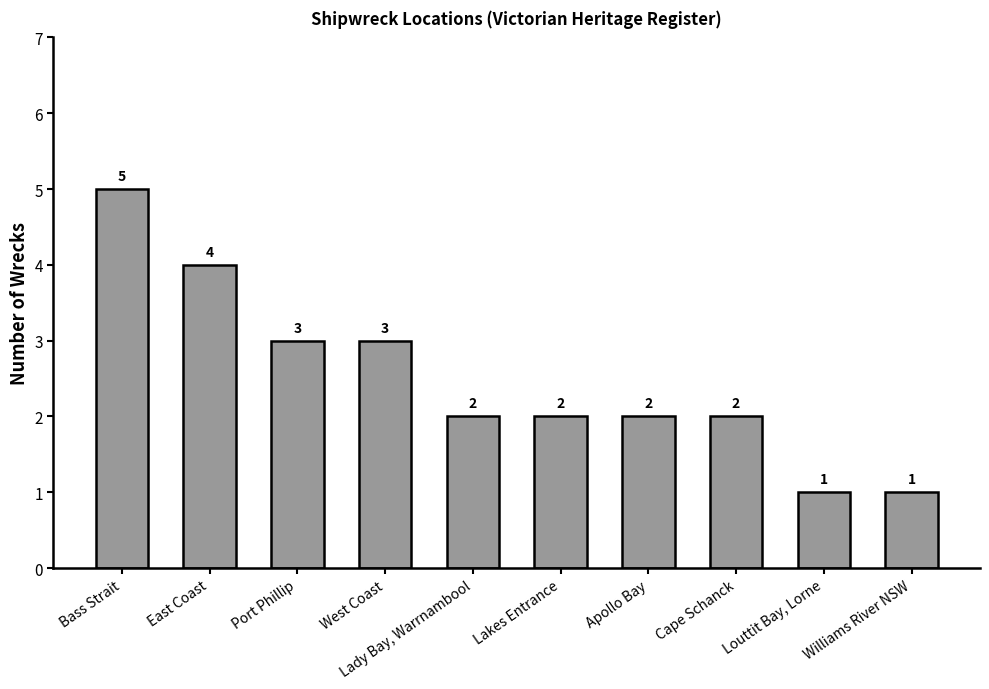

True or false: the data shows 0 at Williams River NSW.

False